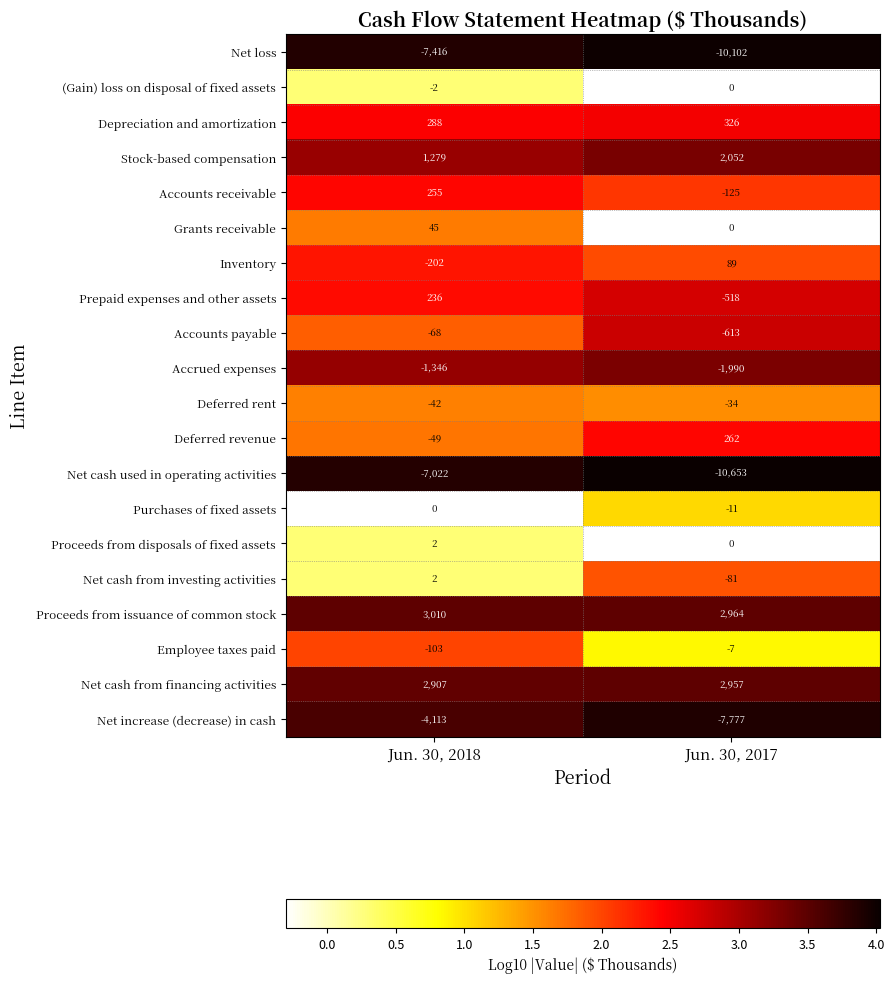

Count the number of categories in the chart.

2